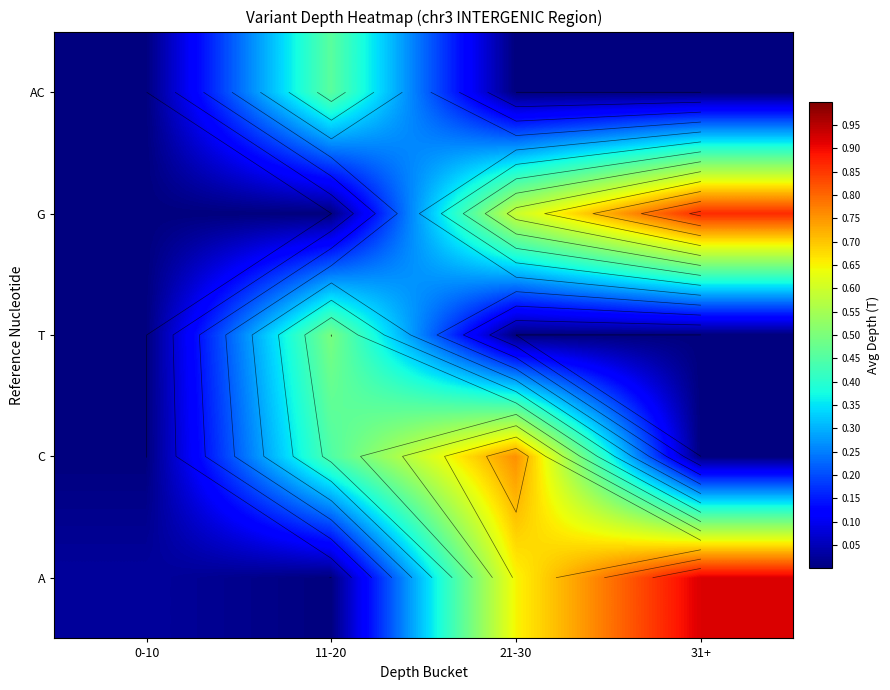

Rank the series by their maximum value, from lowest to highest.

AC, T, C, G, A